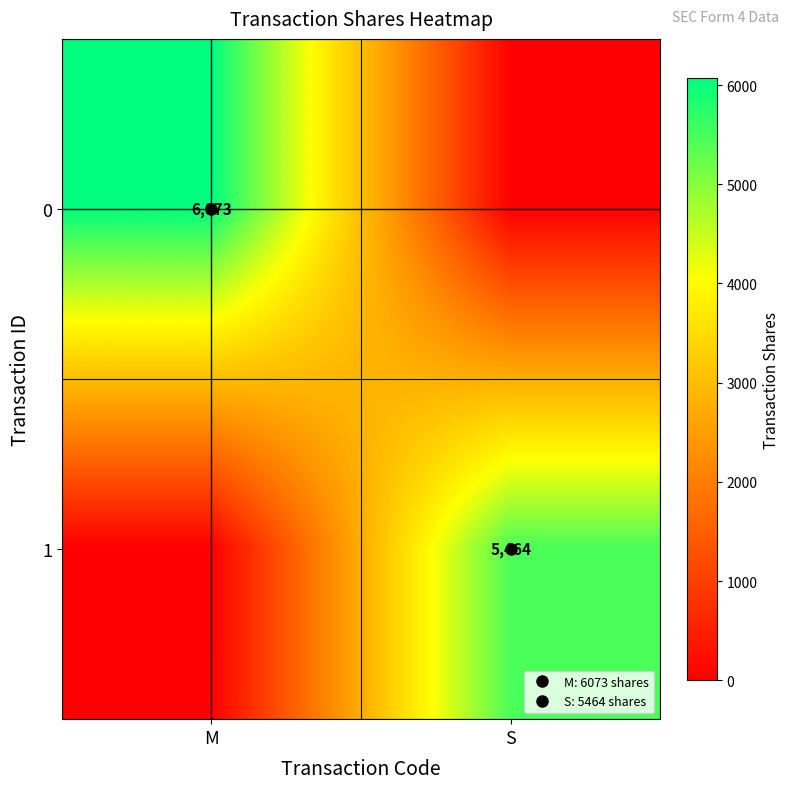

Rank the series at S from lowest to highest value.

0, 1